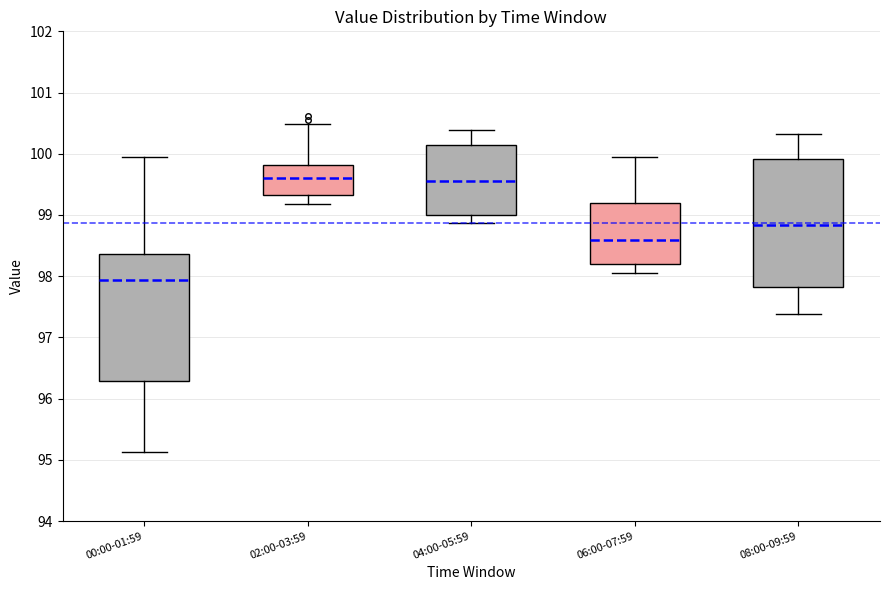

Reading left to right, read every box against the y-axis: the position of its median line, the range the box covers, and the ends of its whiskers. The values are not printed on the chart, so give them approximately, as read against the axis.

00:00-01:59: median 97.9, box 96.3 to 98.4, whiskers 95.1 to 99.9
02:00-03:59: median 99.6, box 99.3 to 99.8, whiskers 99.2 to 100.5
04:00-05:59: median 99.6, box 99.0 to 100.2, whiskers 98.9 to 100.4
06:00-07:59: median 98.6, box 98.2 to 99.2, whiskers 98.1 to 99.9
08:00-09:59: median 98.8, box 97.8 to 99.9, whiskers 97.4 to 100.3